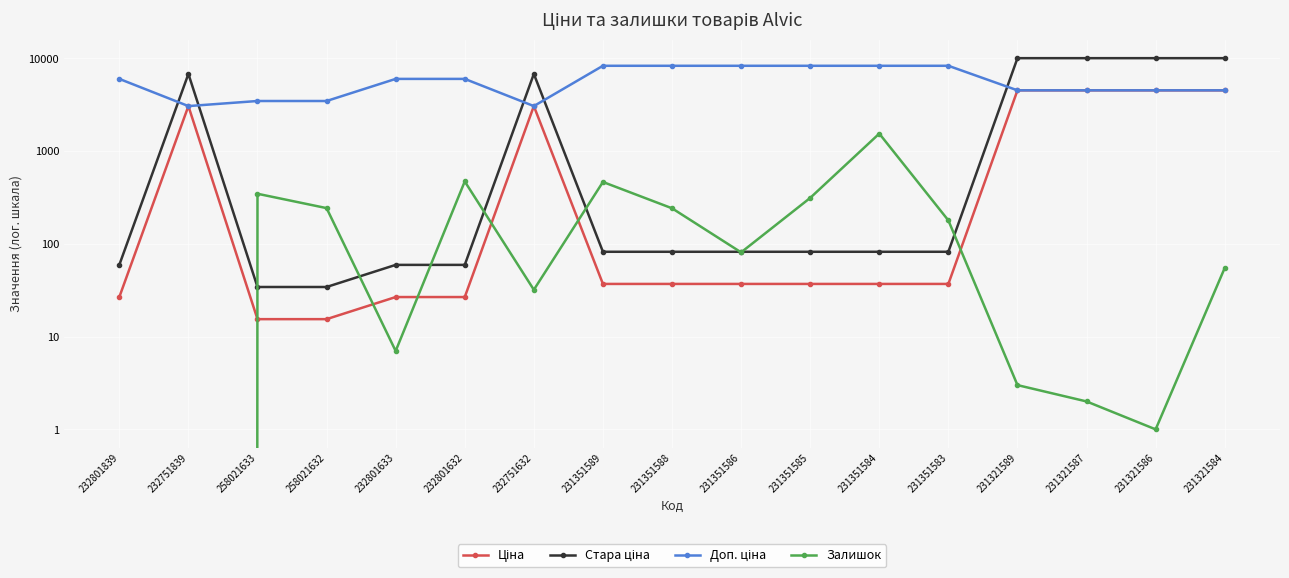

Which category has the highest value in the Ціна series?

231321589